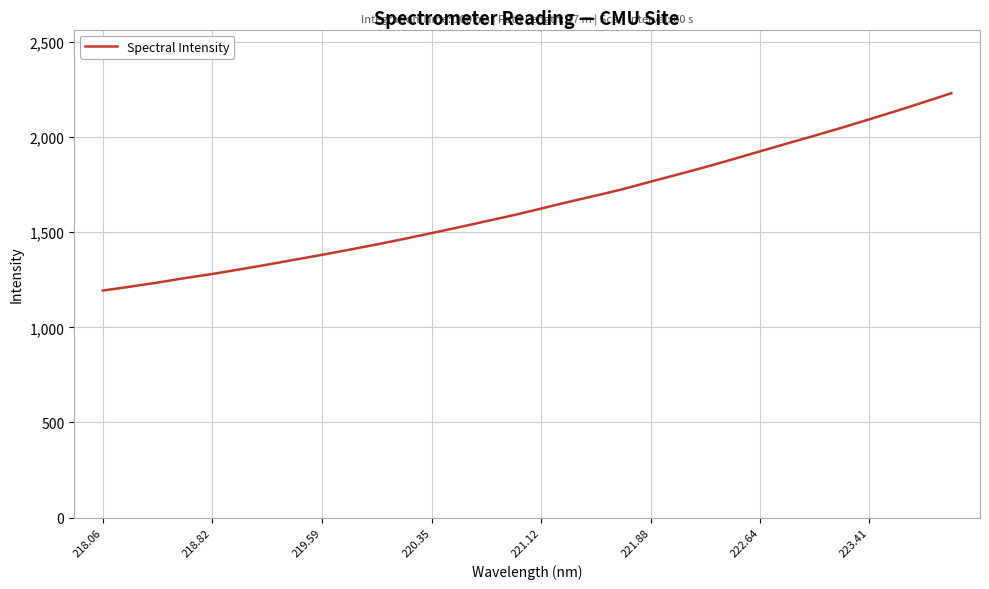

What is the difference between the maximum and minimum values?

1037.3